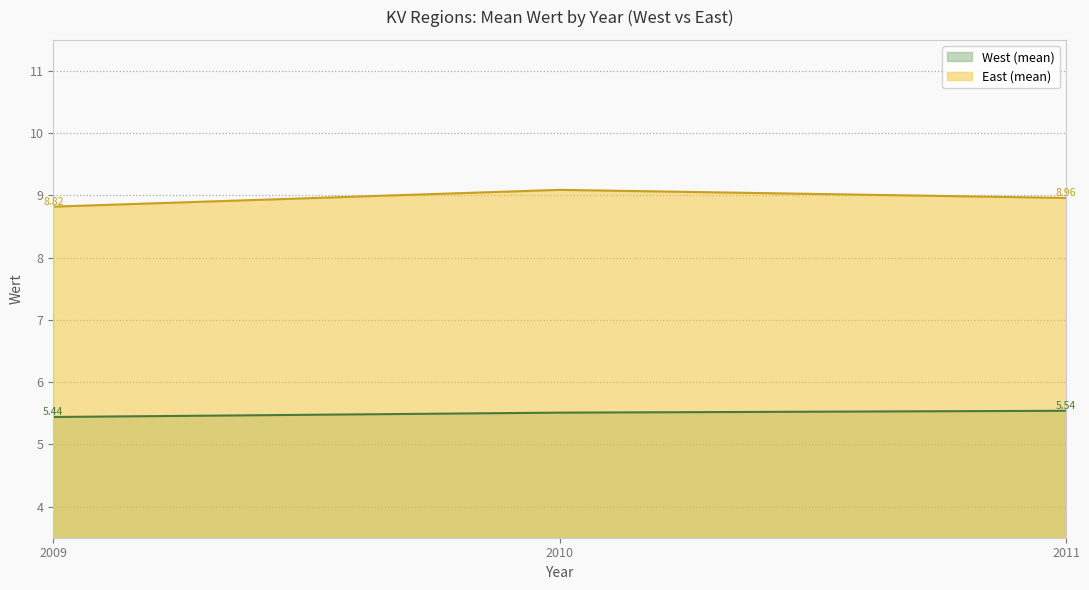

At 2010, list the series in order from smallest to largest.

West (mean), East (mean)